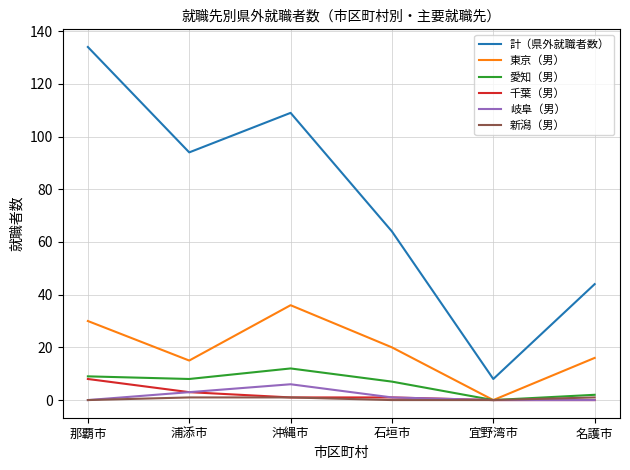

What are all the series names shown in the legend?

計（県外就職者数）, 東京（男）, 愛知（男）, 千葉（男）, 岐阜（男）, 新潟（男）